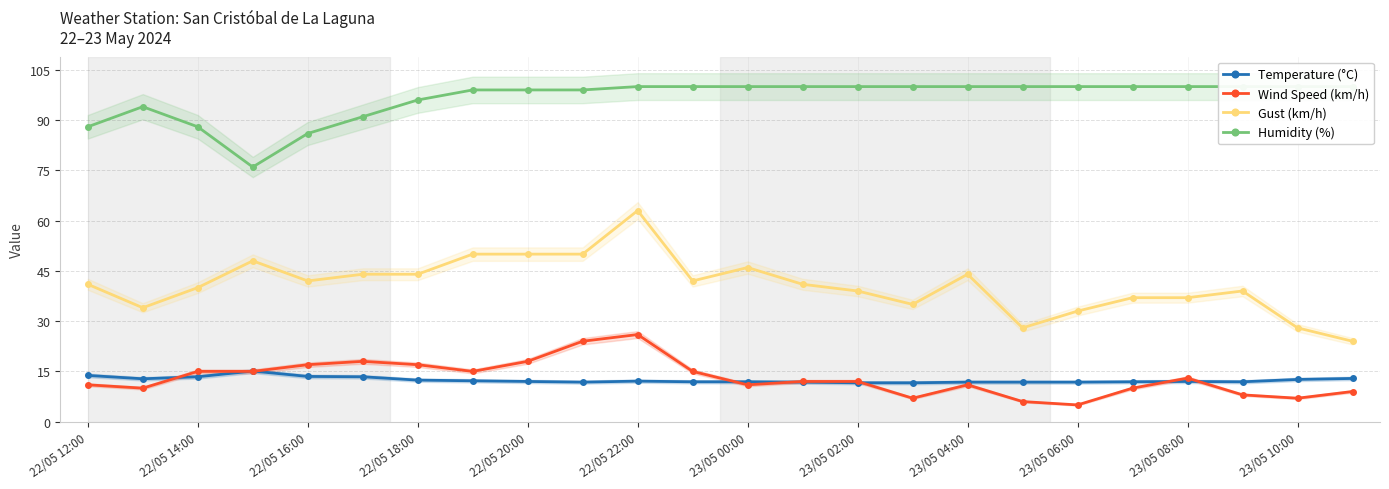

What is the maximum value for Wind Speed (km/h)?

26.0